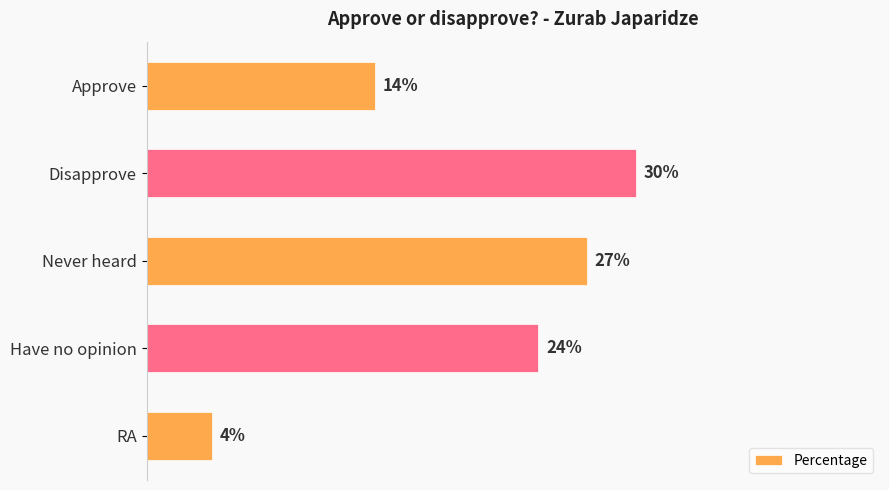

Which has a higher value, Approve or Disapprove?

Disapprove